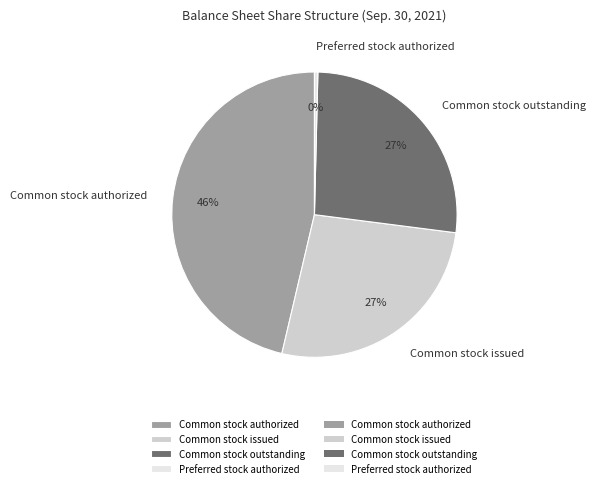

What is the ratio of the value at Common stock issued to the value at Common stock authorized?

0.6